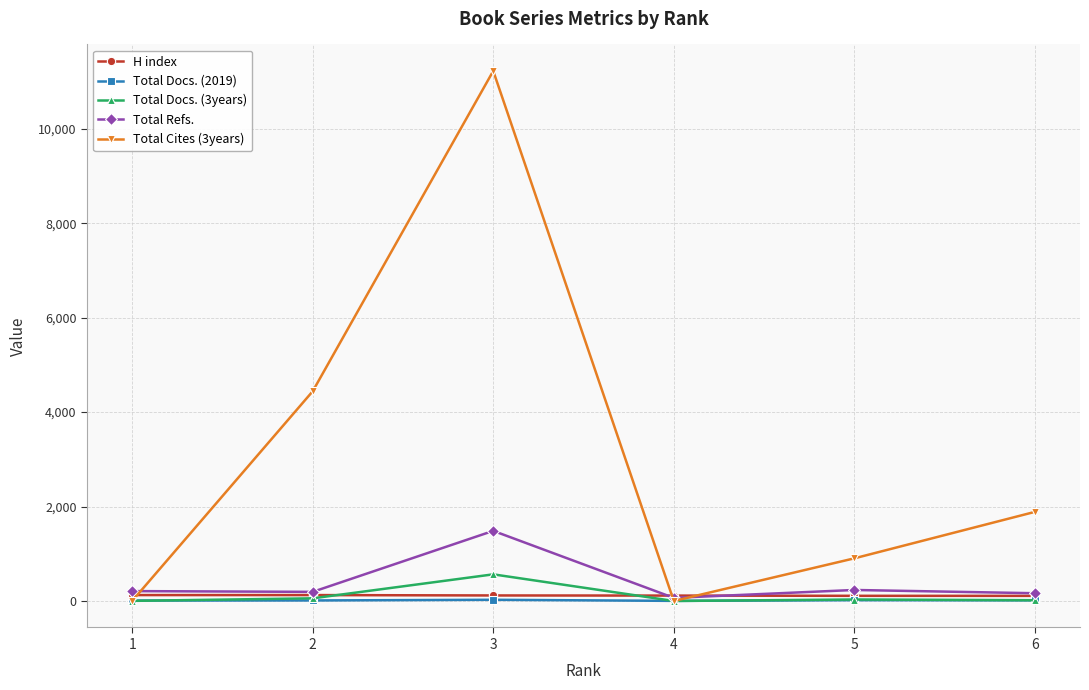

The value of H index at 3 is 117. True or false?

True